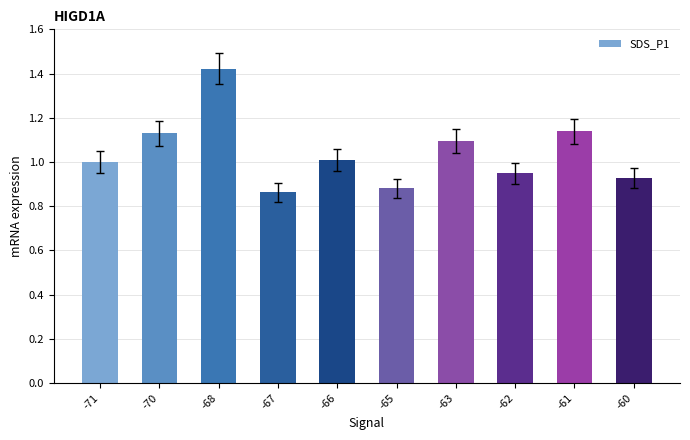

Read the value at -71.

1.0